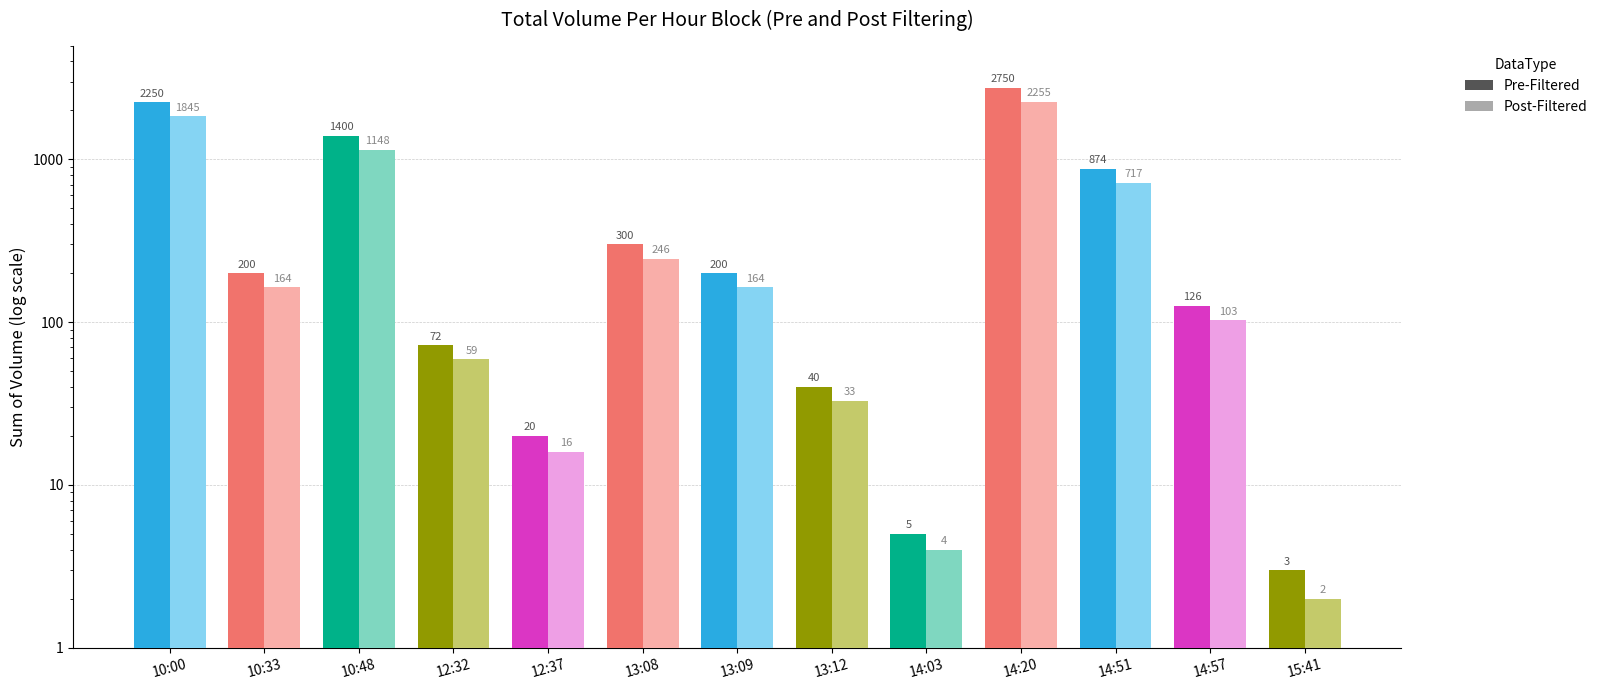

Count the number of categories in the chart.

13